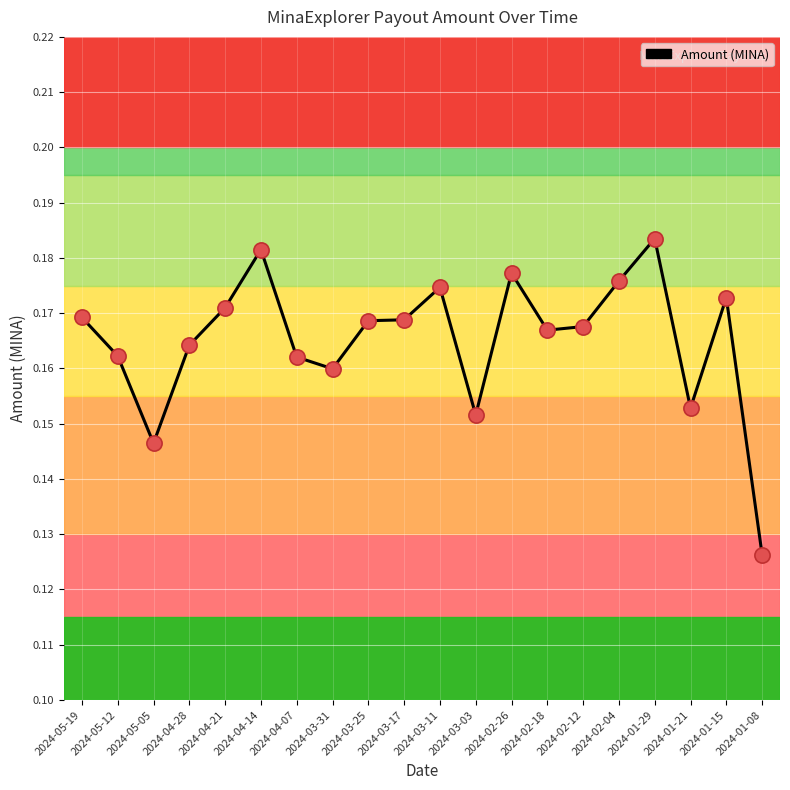

Which has a higher value, 2024-04-14 or 2024-04-28?

2024-04-14